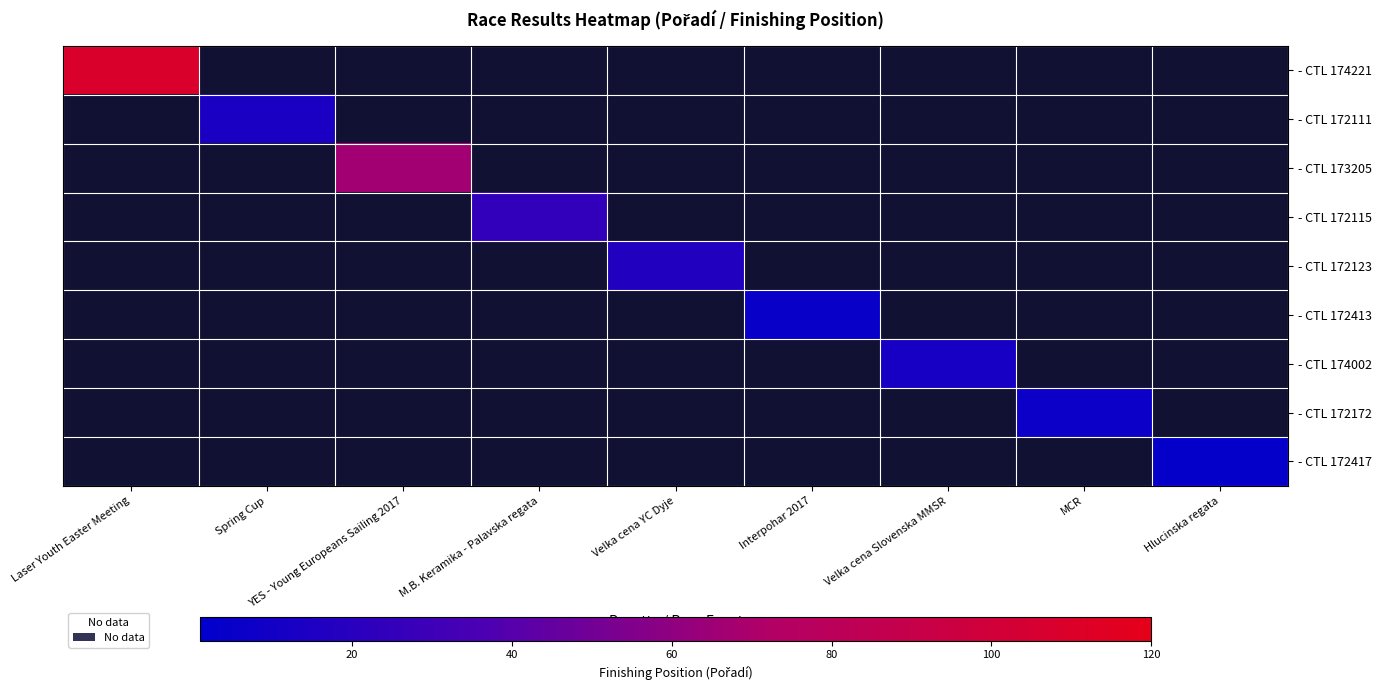

Between Hlucinska regata and Spring Cup, which is larger?

Spring Cup